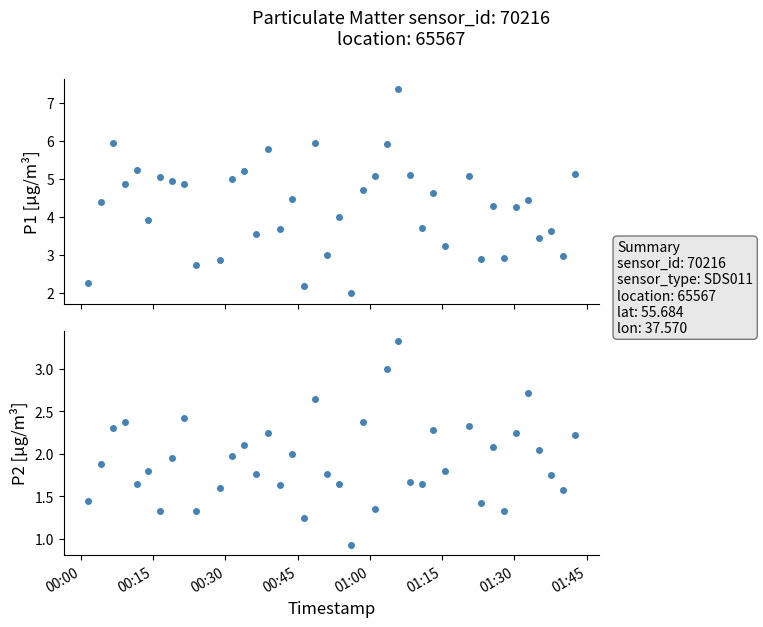

What is the difference between the maximum and minimum values in the P1 series?

5.4